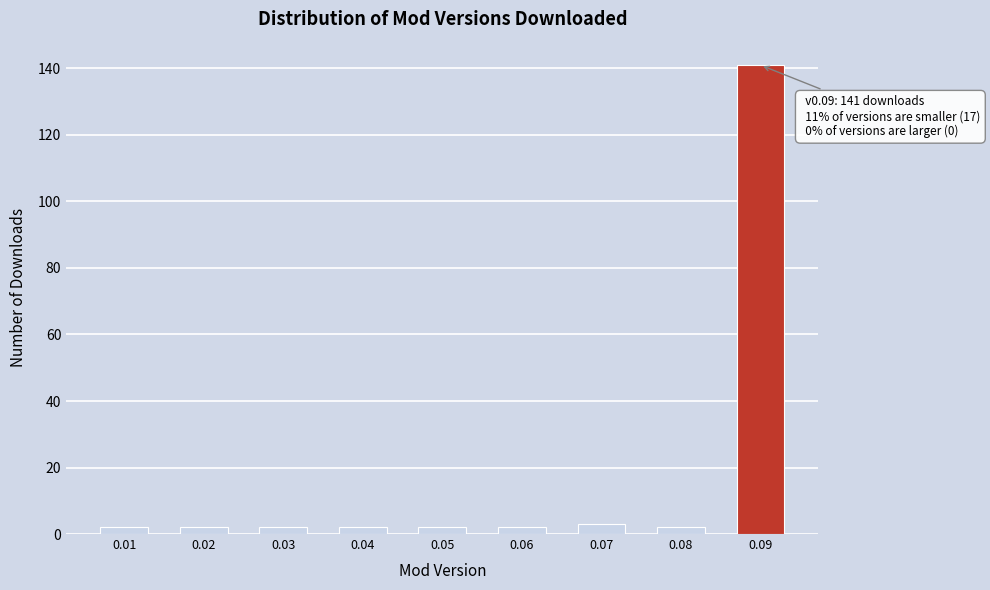

Reading right to left, transcribe all the data shown in this chart.

0.09=141	0.08=2	0.07=3	0.06=2	0.05=2	0.04=2	0.03=2	0.02=2	0.01=2